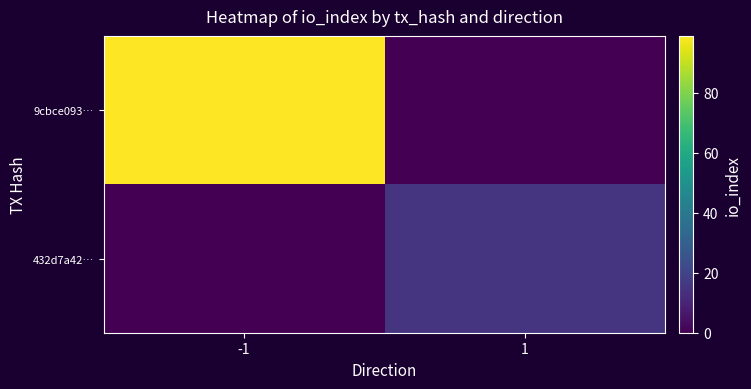

Which series has the widest spread of values?

9cbce093…